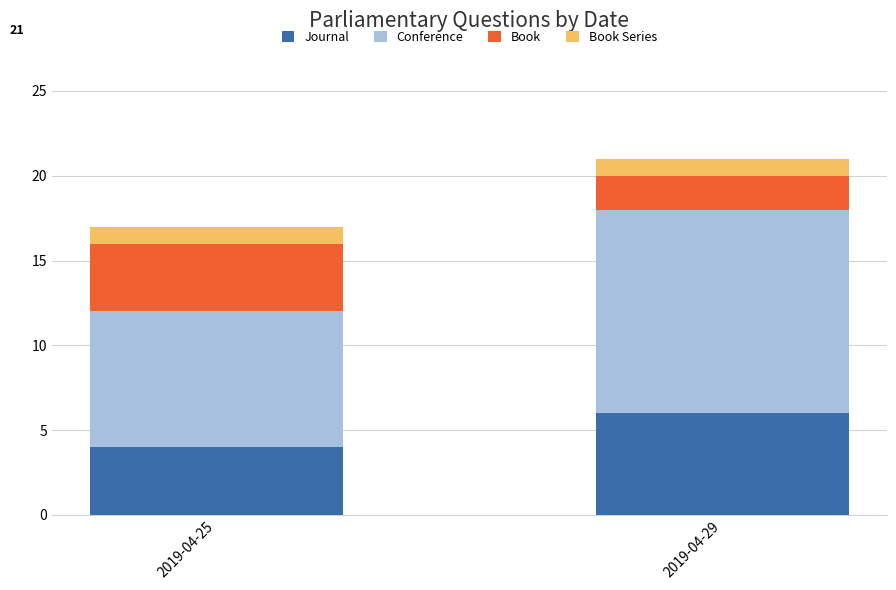

The Journal series shows 8 at 2019-04-29. True or false?

False